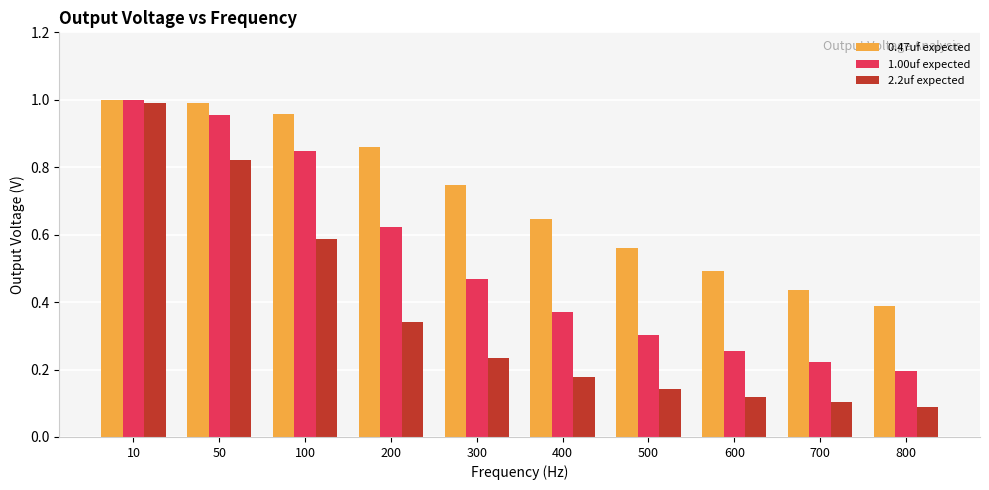

List the series in order of their overall mean, highest first.

0.47uf expected, 1.00uf expected, 2.2uf expected